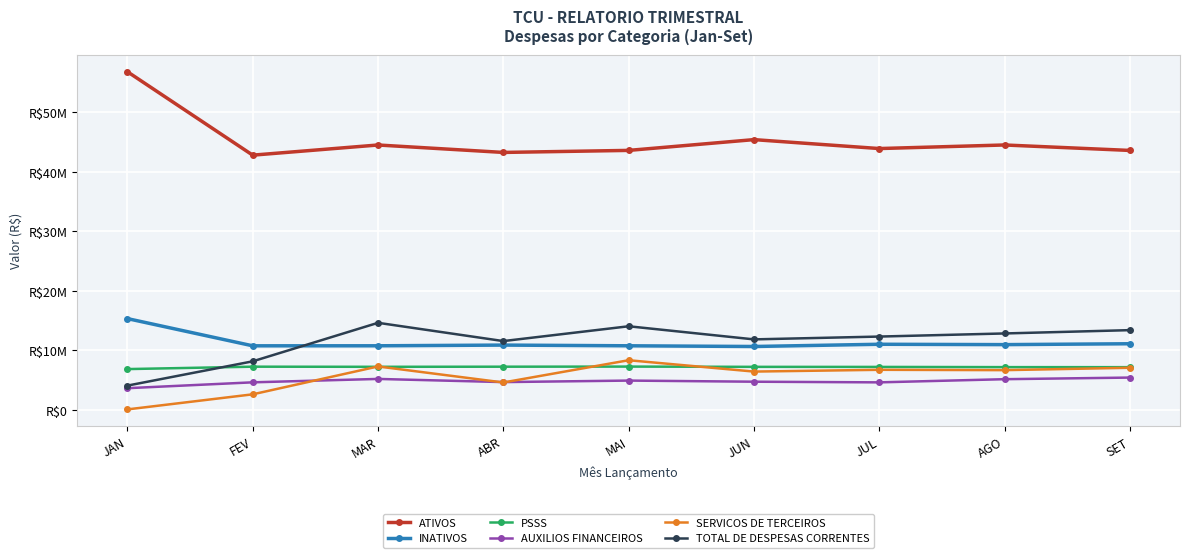

List the labels in order of PSSS value, smallest first.

JAN, SET, AGO, JUL, JUN, MAR, ABR, FEV, MAI